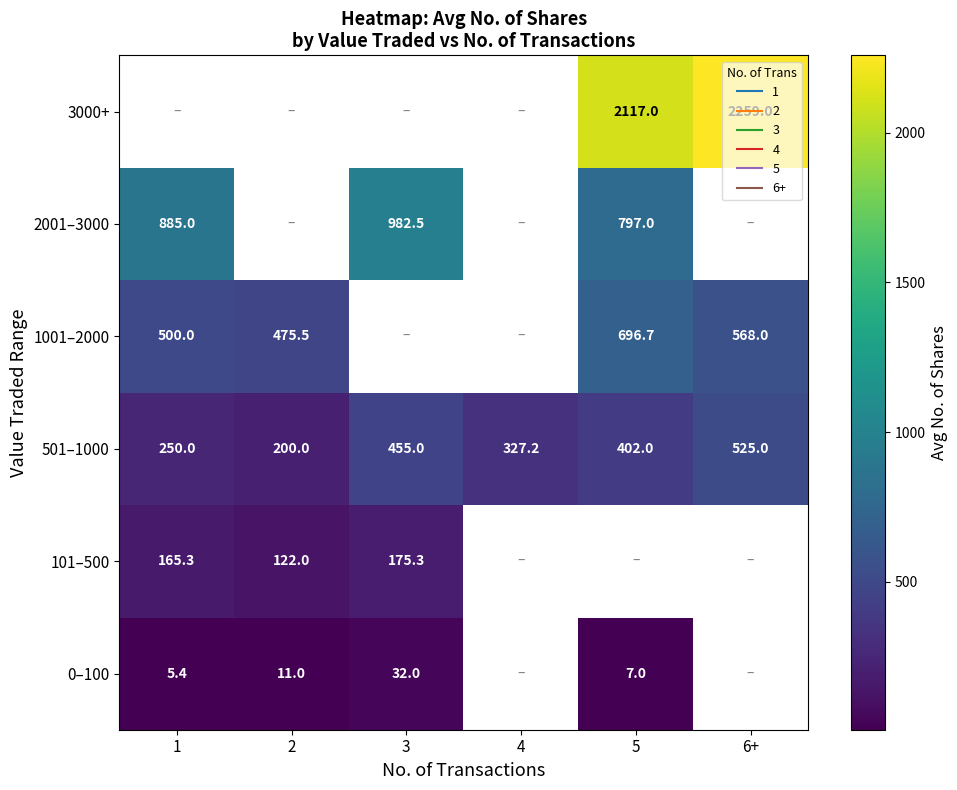

What value does the 101–500 series have at 2?

122.0